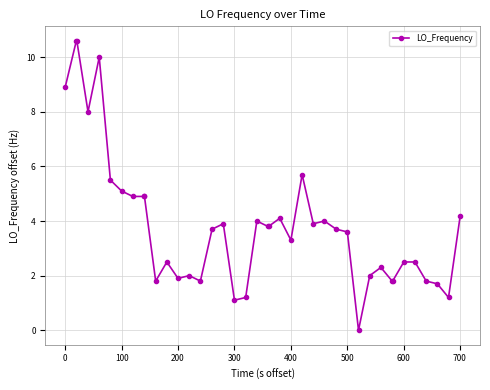

How many data points does each series have?

40